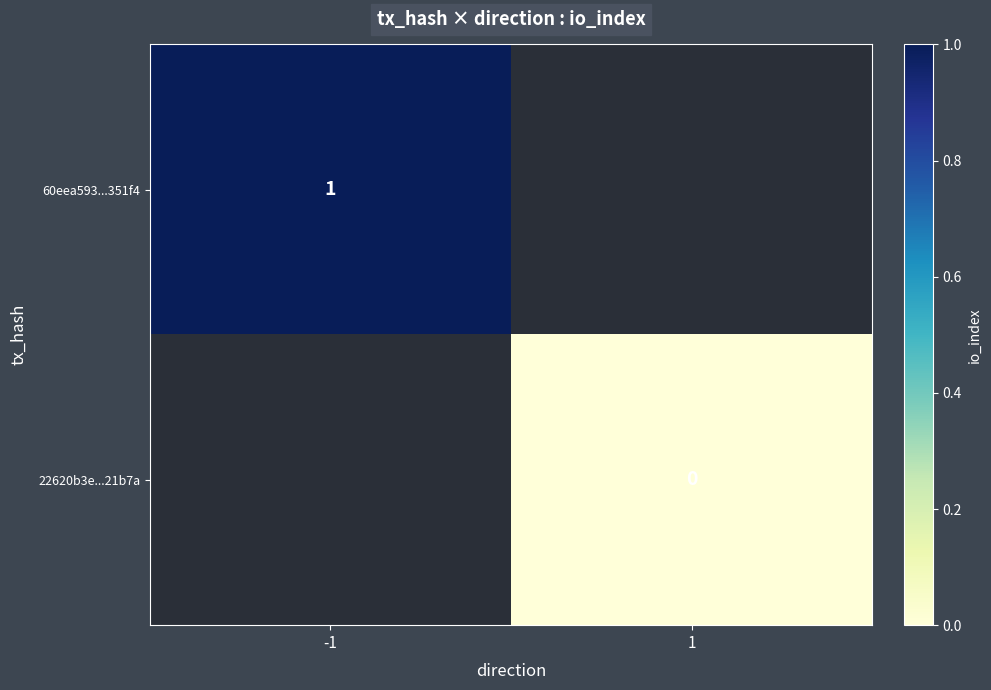

At which category does the chart reach its minimum across all series?

1